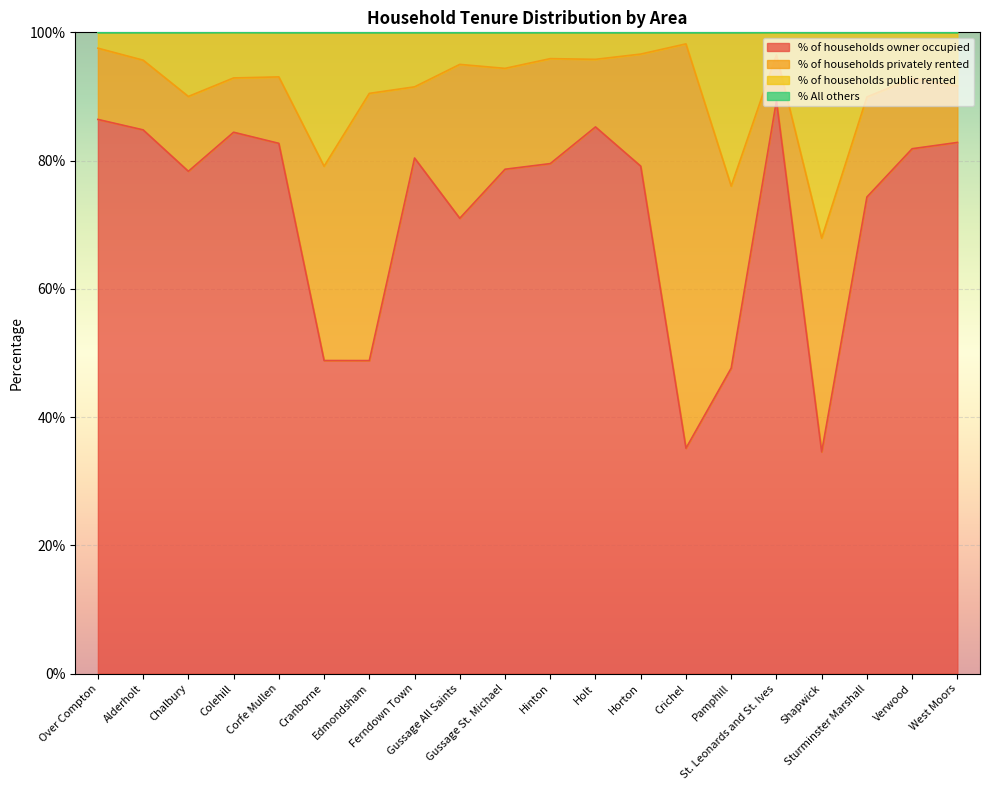

True or false: % of households owner occupied and % of households public rented intersect in this chart.

False